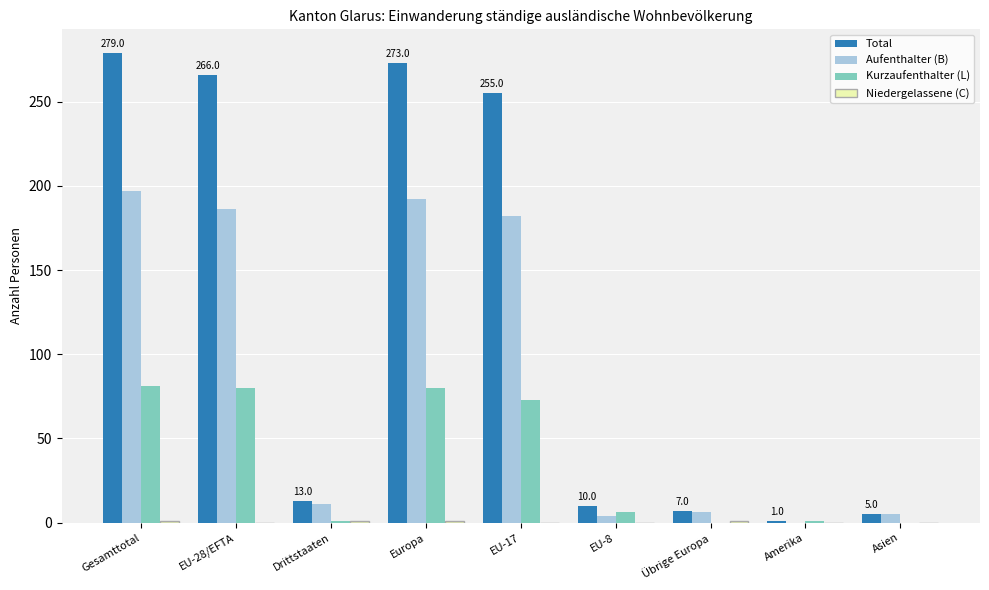

What is the greatest value displayed?

279